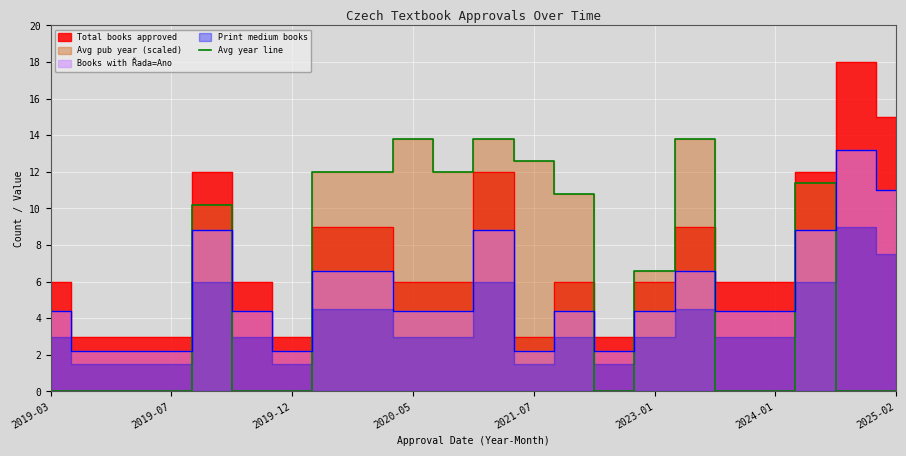

Is it true that Avg year line equals 6.6 at 2023-01?

True